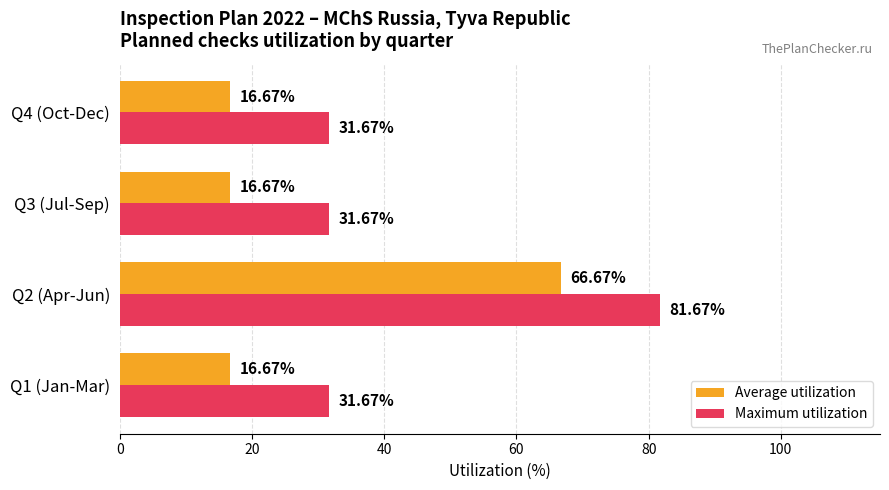

Rank the series by their maximum value, from lowest to highest.

Average utilization, Maximum utilization